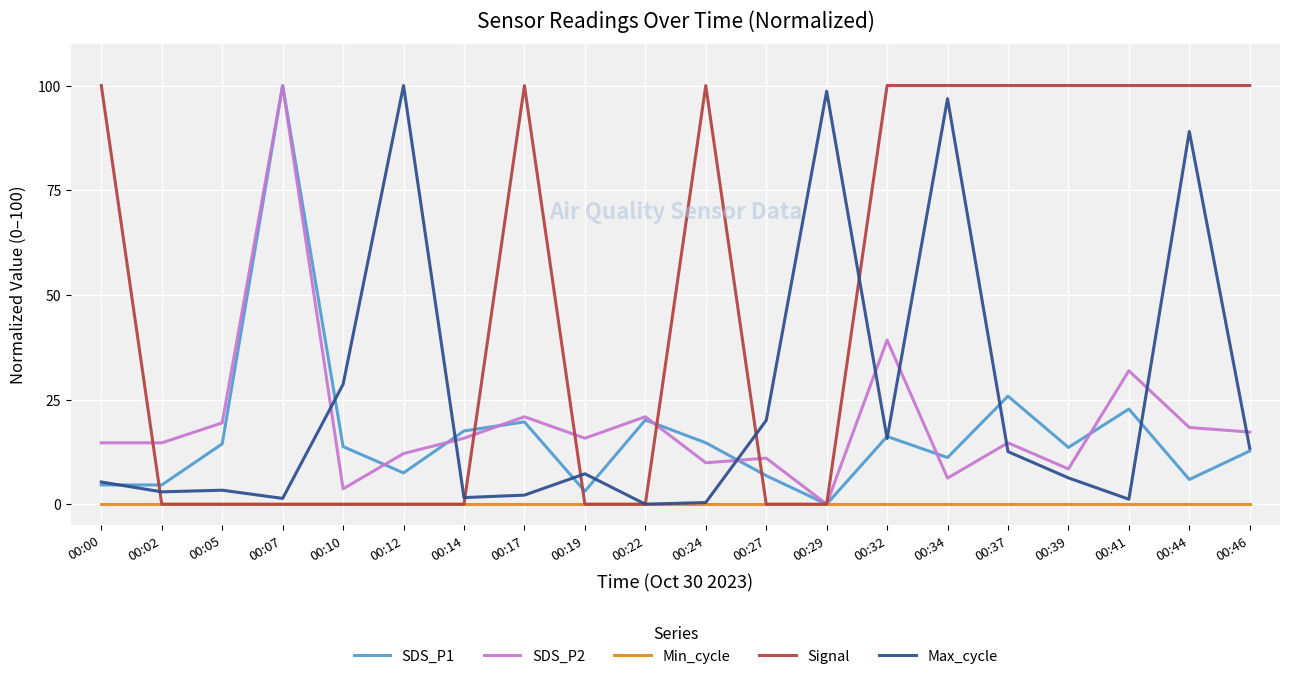

Is the value of Min_cycle at 00:05 greater than the value of SDS_P2 at 00:17?

No